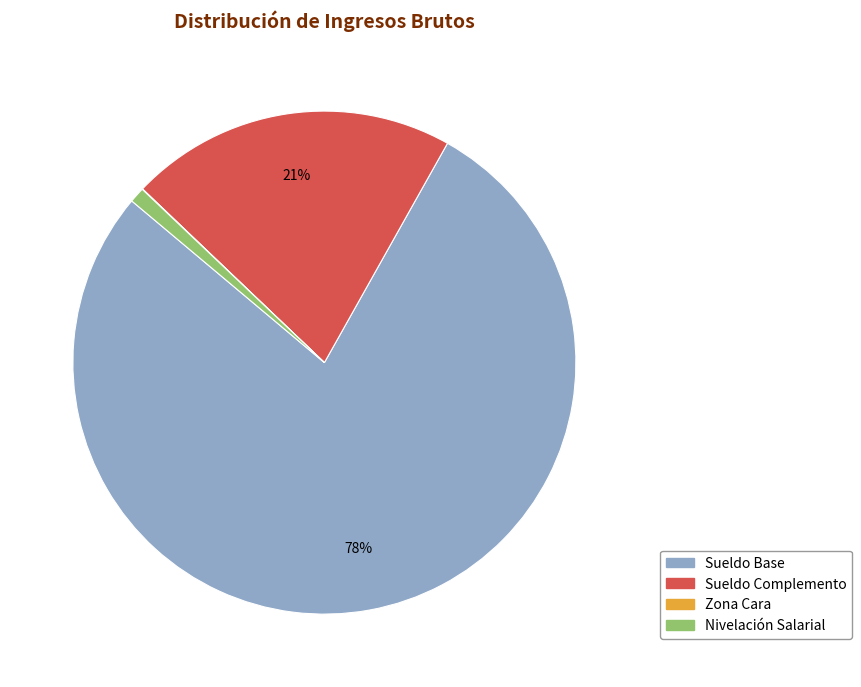

Which slice represents more than half of the pie?

Sueldo Base